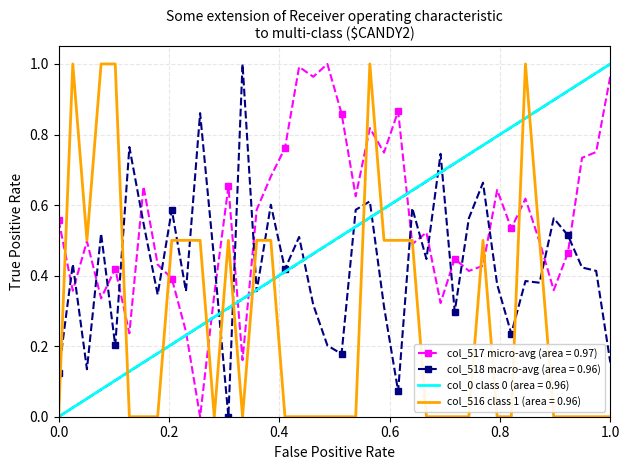

True or false: col_518 (val2) and col_516 (outliers) intersect in this chart.

True